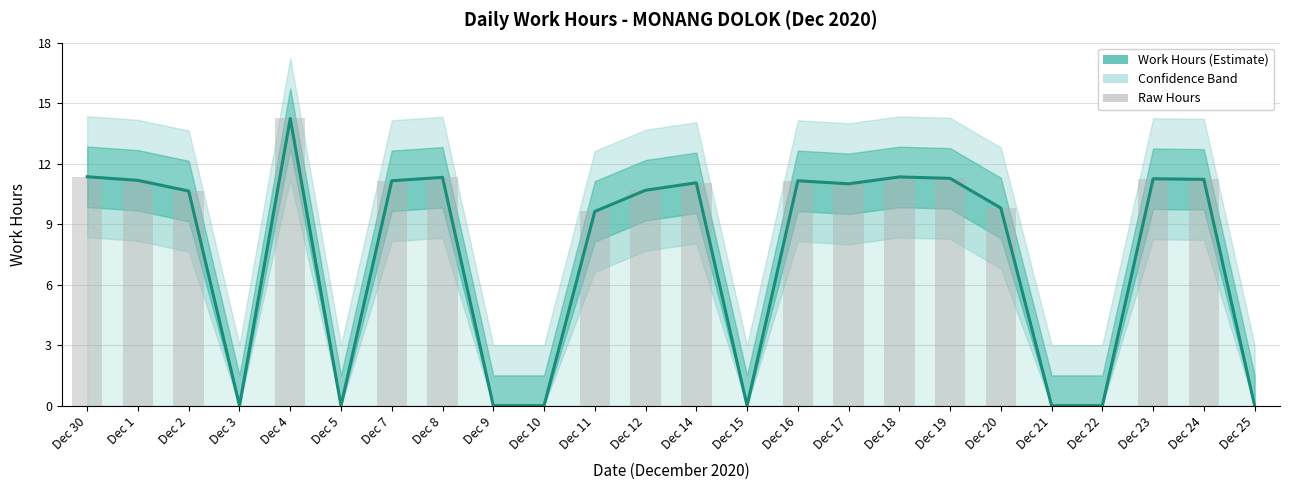

Between Dec 7 and Dec 17, which is larger?

Dec 7